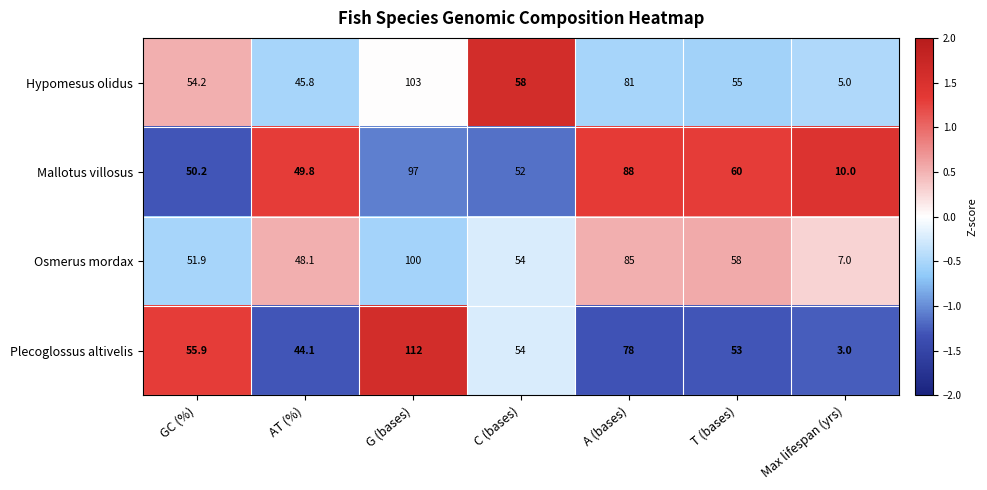

What is the average value of the Plecoglossus altivelis series?

57.1